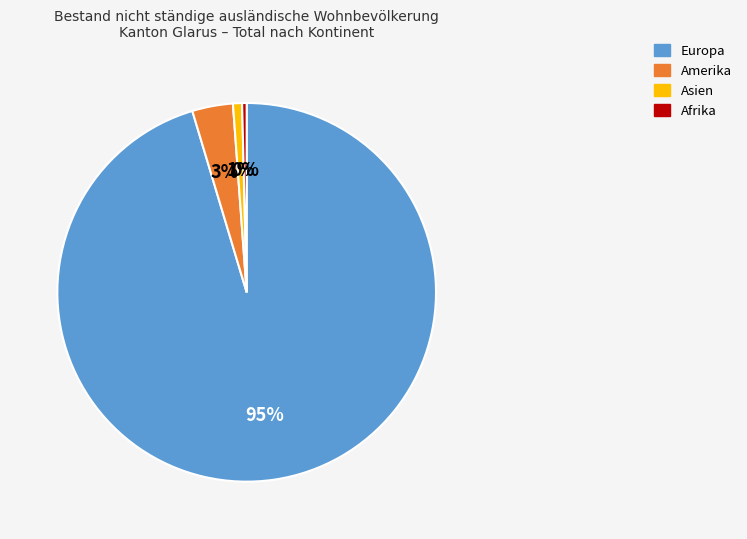

To the nearest percent, what percentage of the pie is Asien?

1%